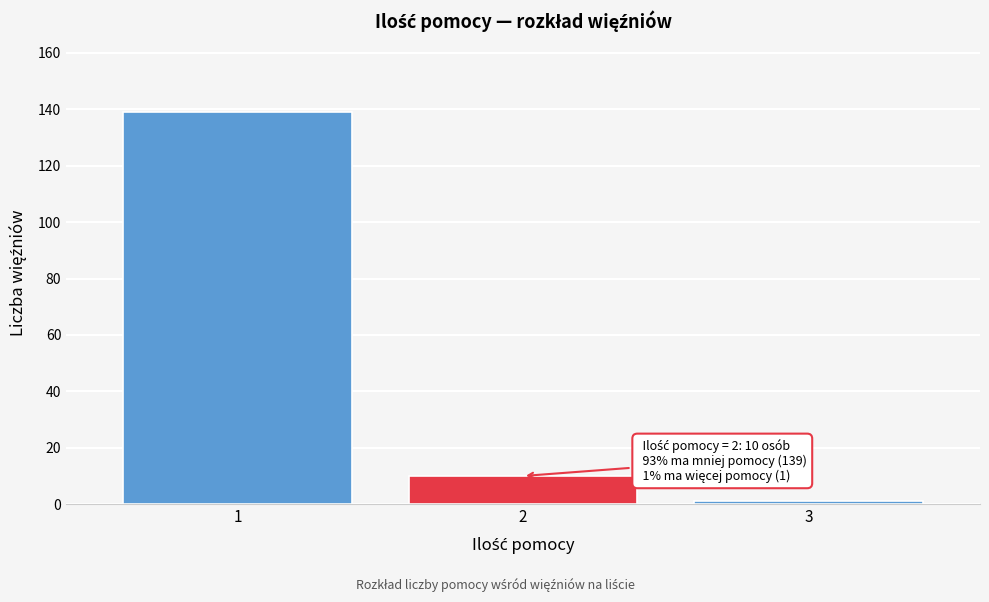

Reading left to right, transcribe all the data shown in this chart.

1=139	2=10	3=1